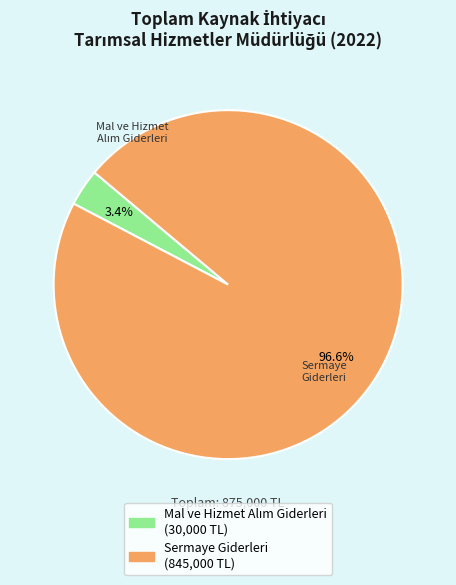

Count the number of slices in the pie.

2